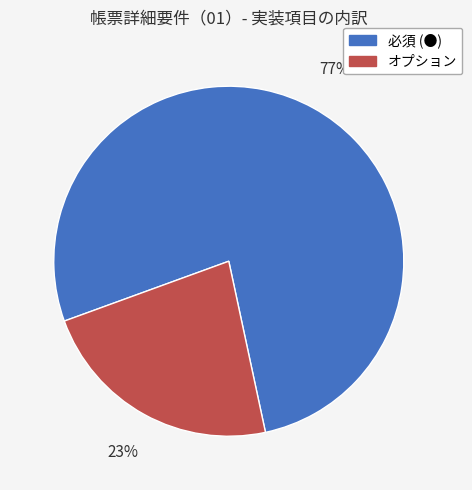

Between オプション and 必須 (●), which is larger?

必須 (●)